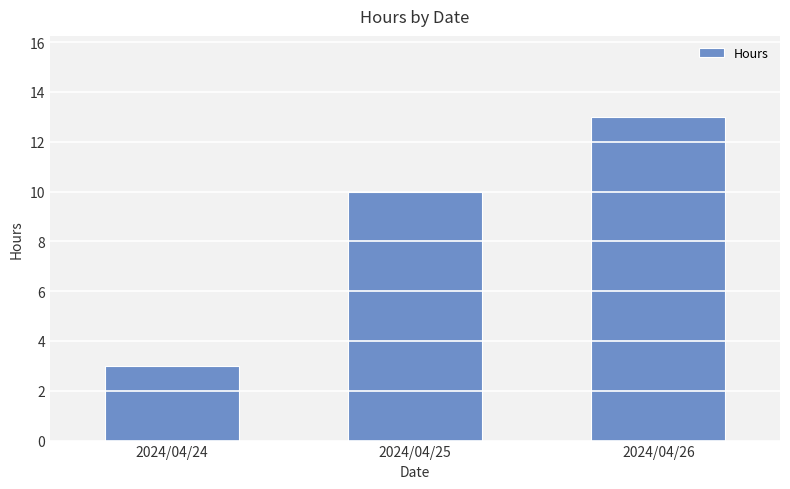

How many bars are there in total?

3